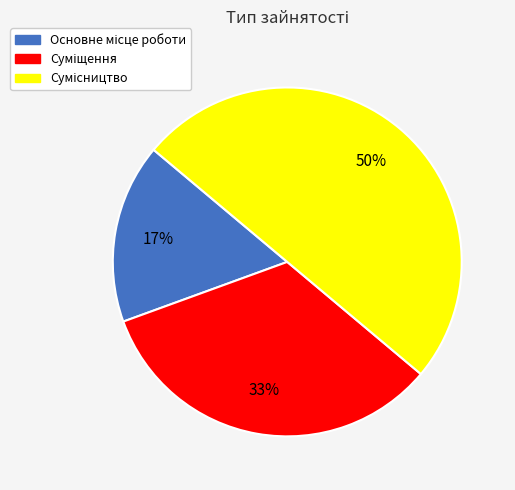

To the nearest percent, what is the average slice percentage?

33%